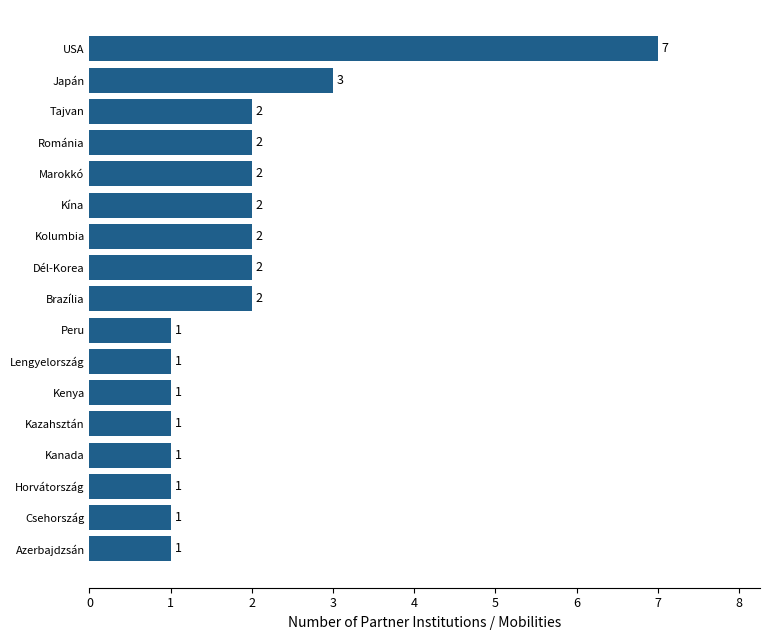

Reading bottom to top, what are all the values shown in this chart?

Azerbajdzsán=1	Csehország=1	Horvátország=1	Kanada=1	Kazahsztán=1	Kenya=1	Lengyelország=1	Peru=1	Brazília=2	Dél-Korea=2	Kolumbia=2	Kína=2	Marokkó=2	Románia=2	Tajvan=2	Japán=3	USA=7